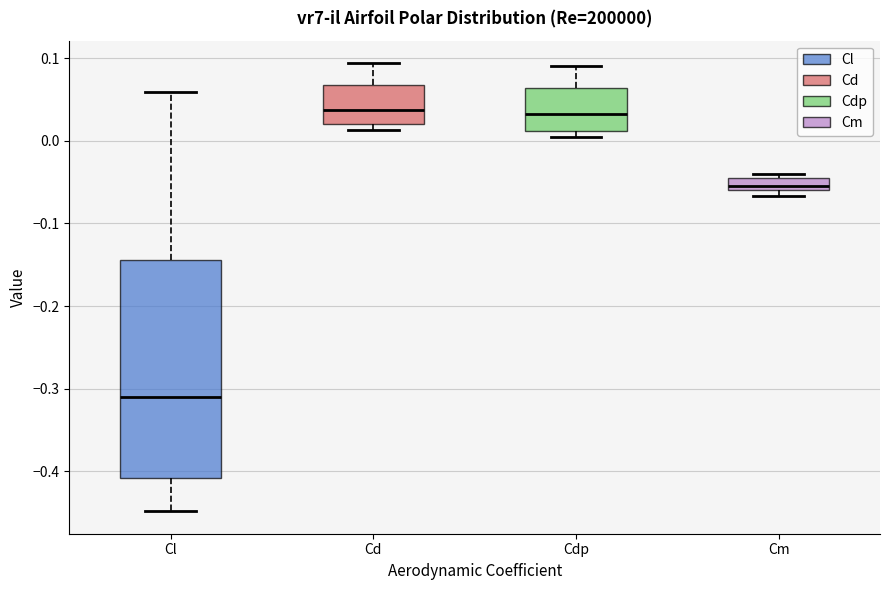

Where is the upper edge of the box for Cd on the y-axis? The values are not printed on the chart, so give them approximately, as read against the axis.

0.07